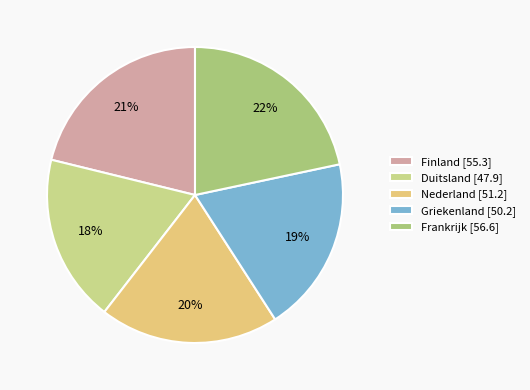

Which category has the smallest portion of the pie?

Duitsland